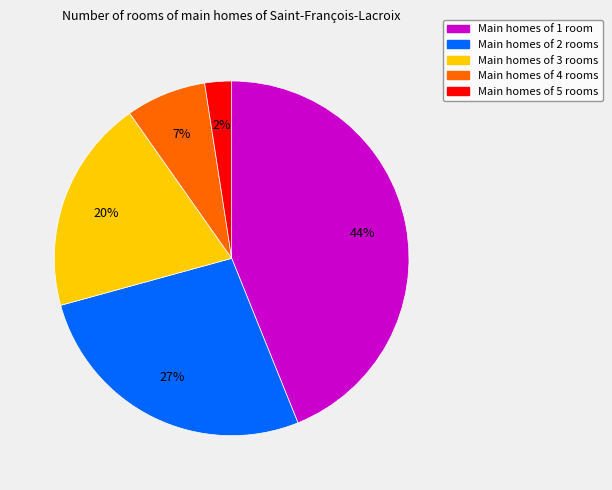

To the nearest percent, what is the average slice percentage?

20%